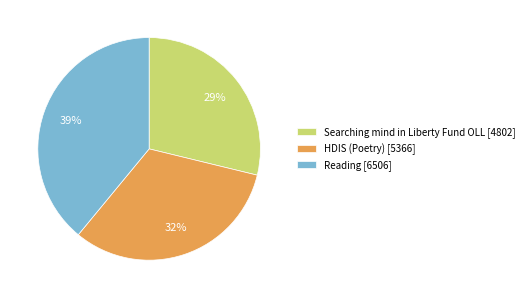

Is the sum of Reading and HDIS (Poetry) greater than half?

Yes